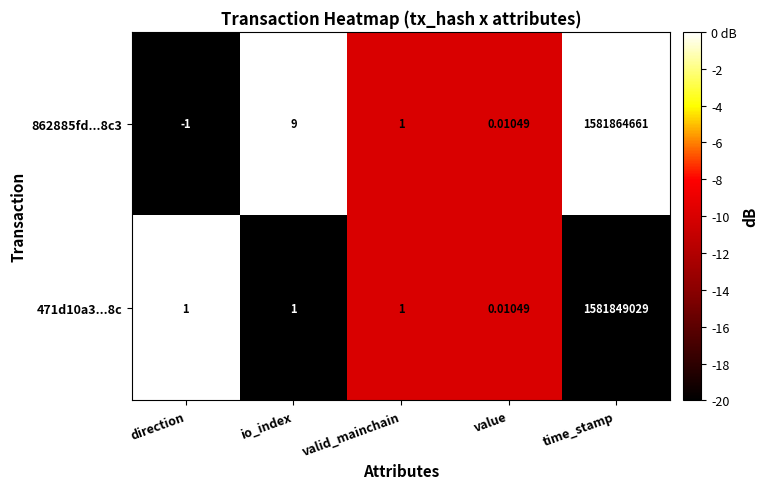

At which category is the sum across all series the highest?

time_stamp